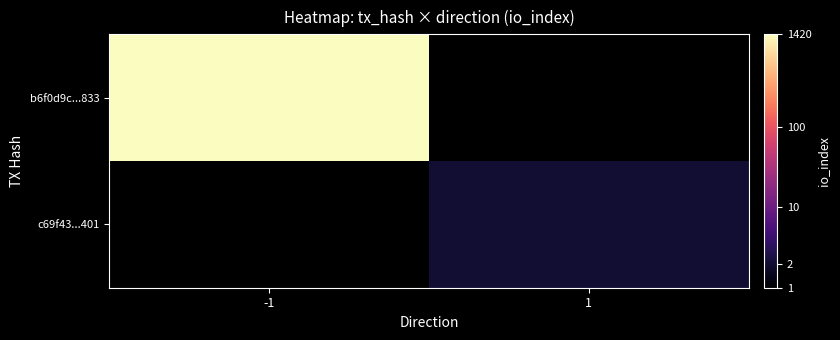

Rank the categories by b6f0d9c...833 value from lowest to highest.

-1, 1